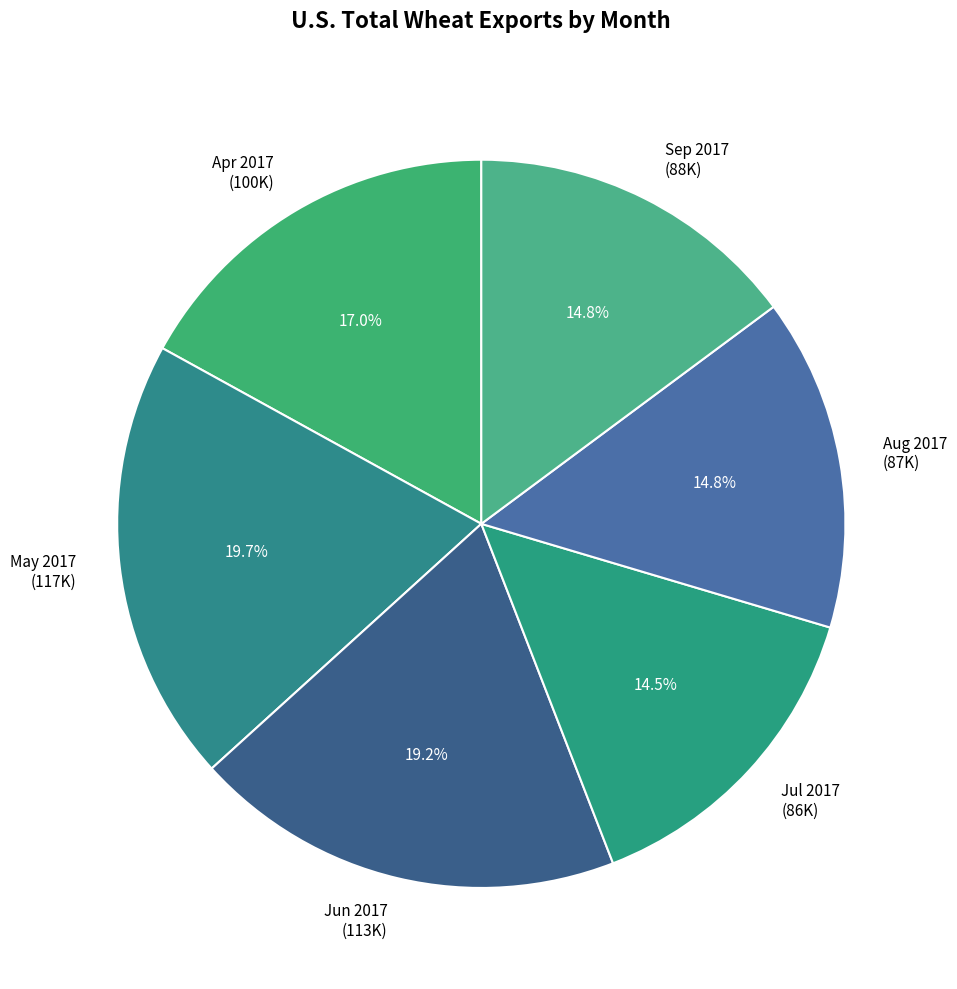

How many segments does this pie chart have?

6